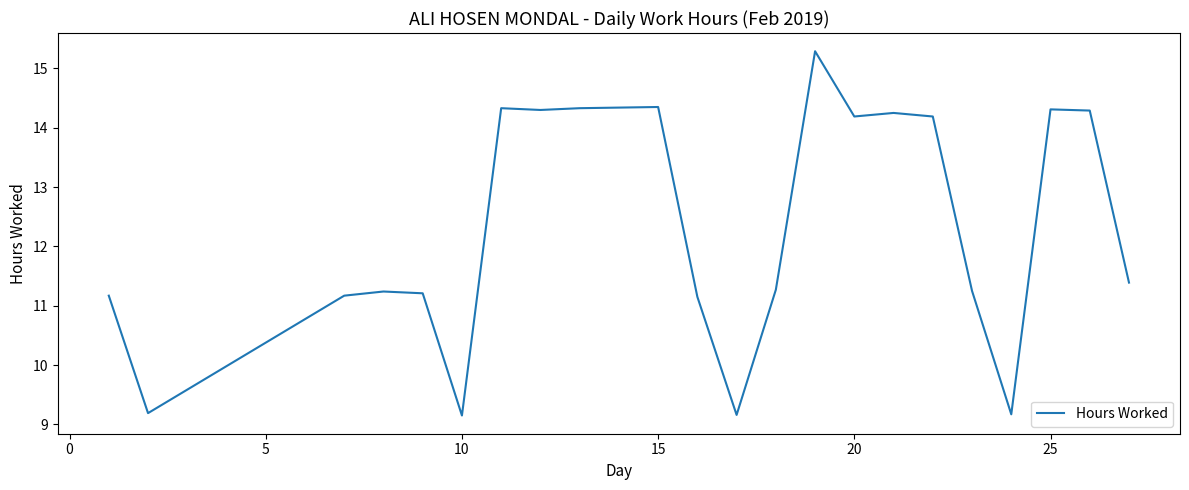

What is the minimum value shown in the chart?

9.2